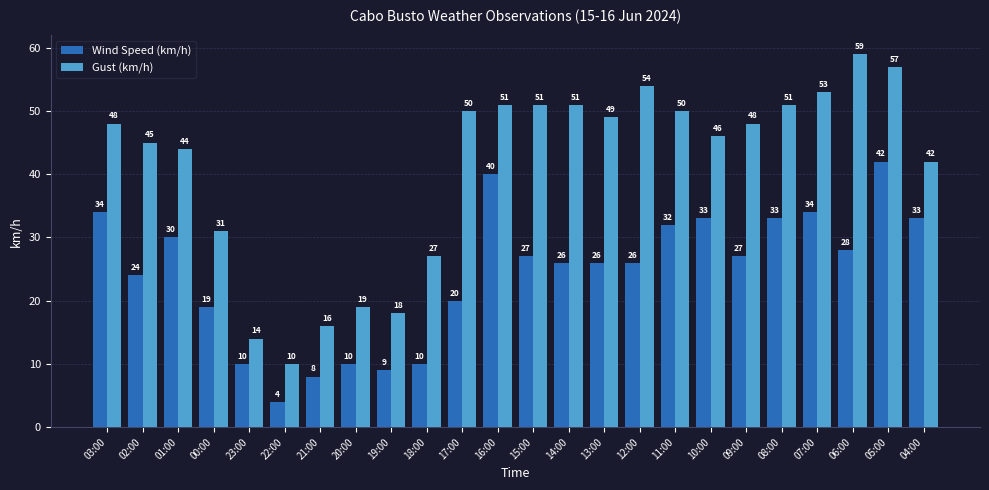

What is the value of the Wind Speed (km/h) bar at the 18th from the left?

33